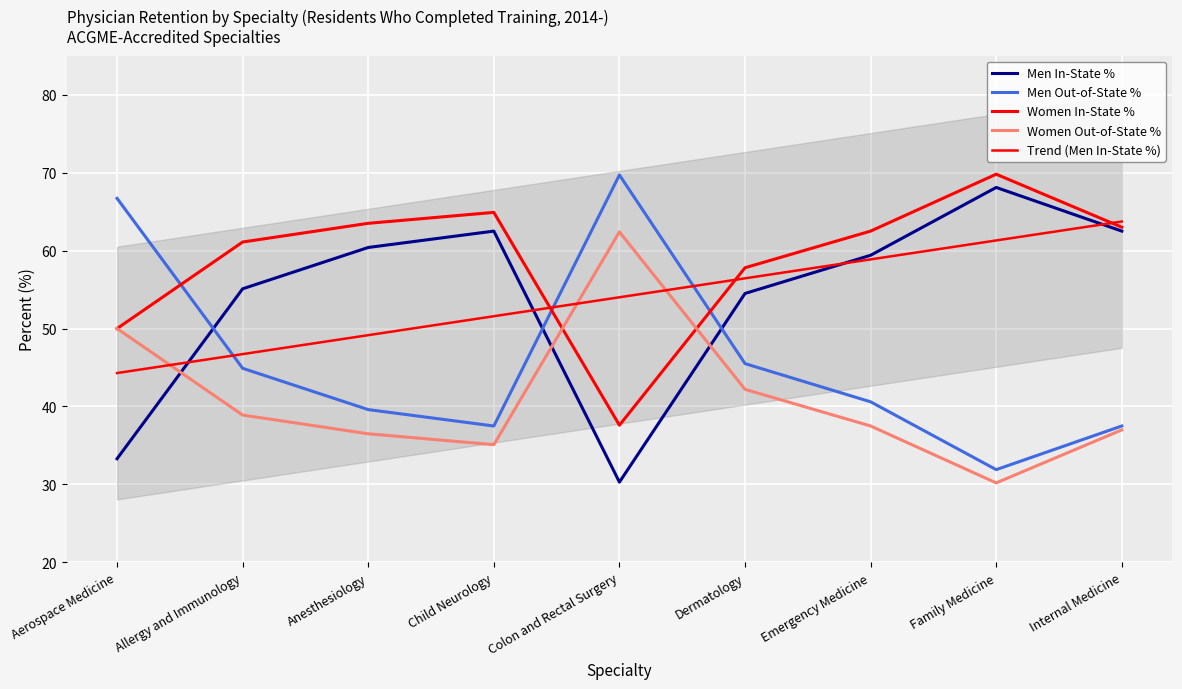

What is the spread (max minus min) of values at Emergency Medicine?

25.0